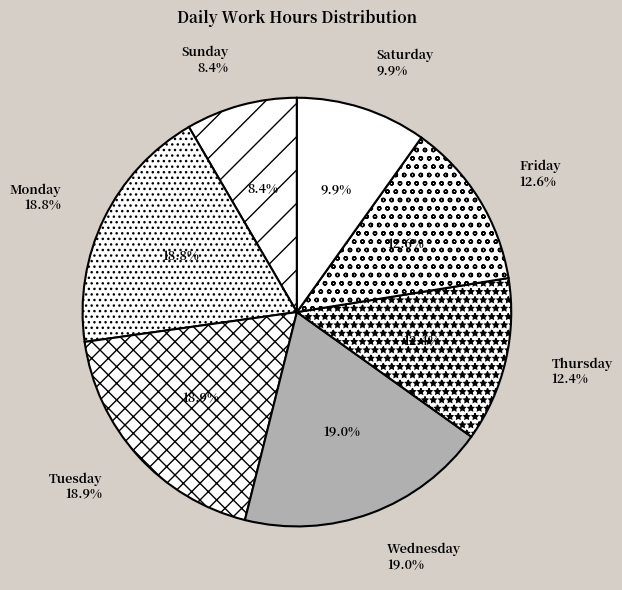

What is the largest slice in the pie chart?

Wed 1